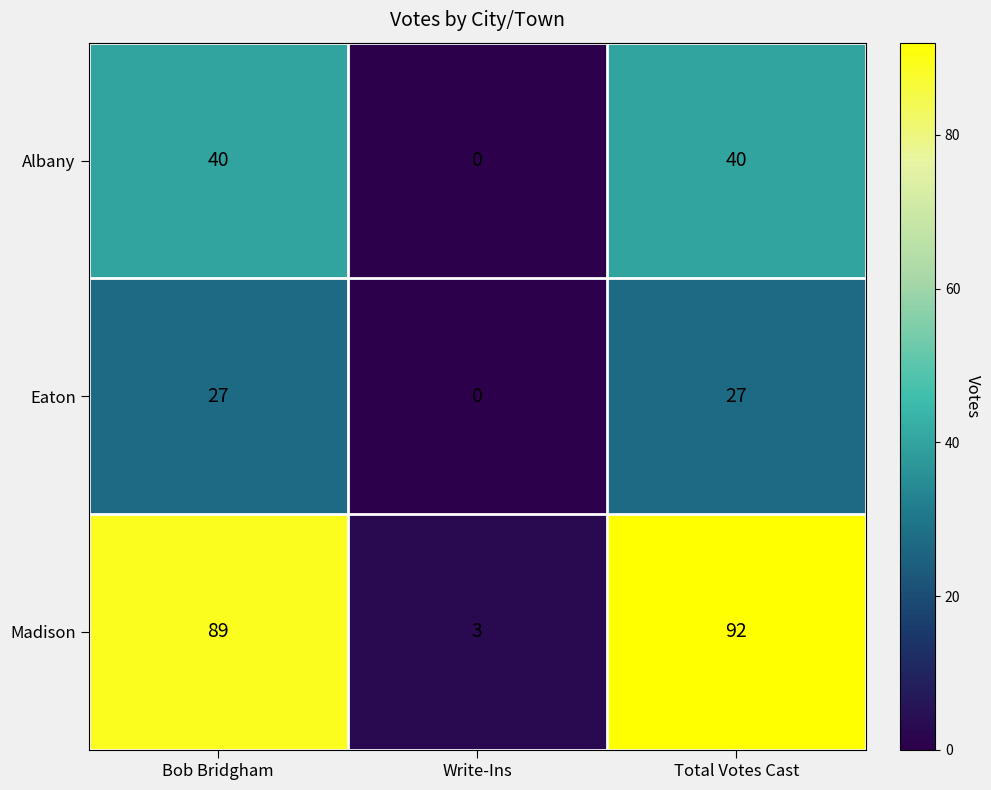

Which series changed the most between Write-Ins and Total Votes Cast?

Madison